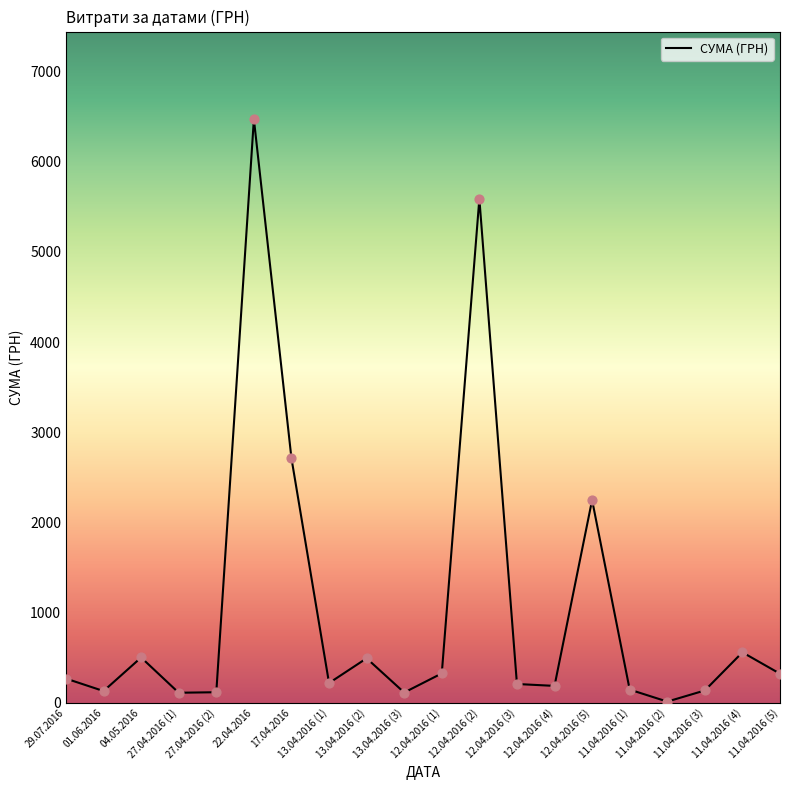

What is the ratio of the value at 13.04.2016 (3) to the value at 13.04.2016 (2)?

0.2